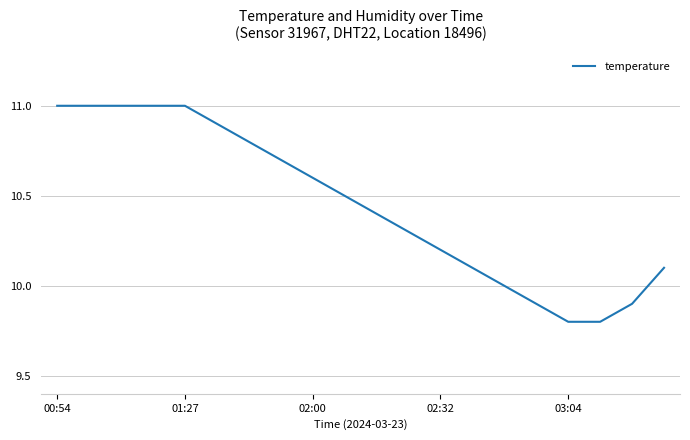

What is the maximum value shown in the chart?

11.0